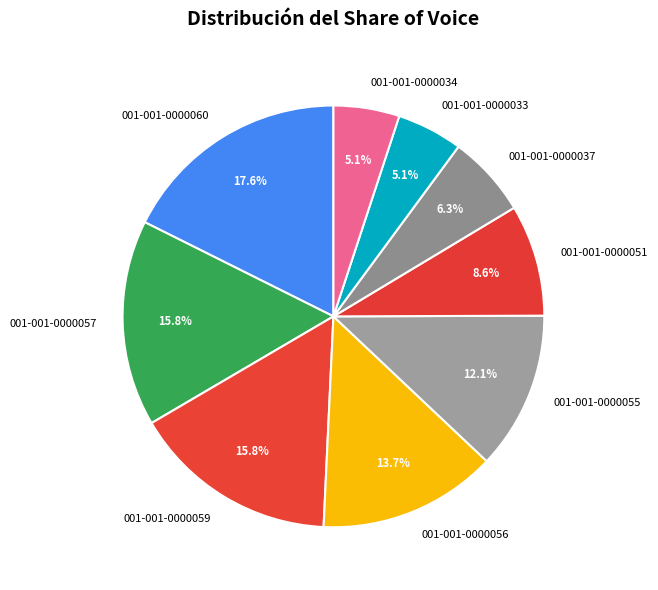

Count the number of slices in the pie.

9